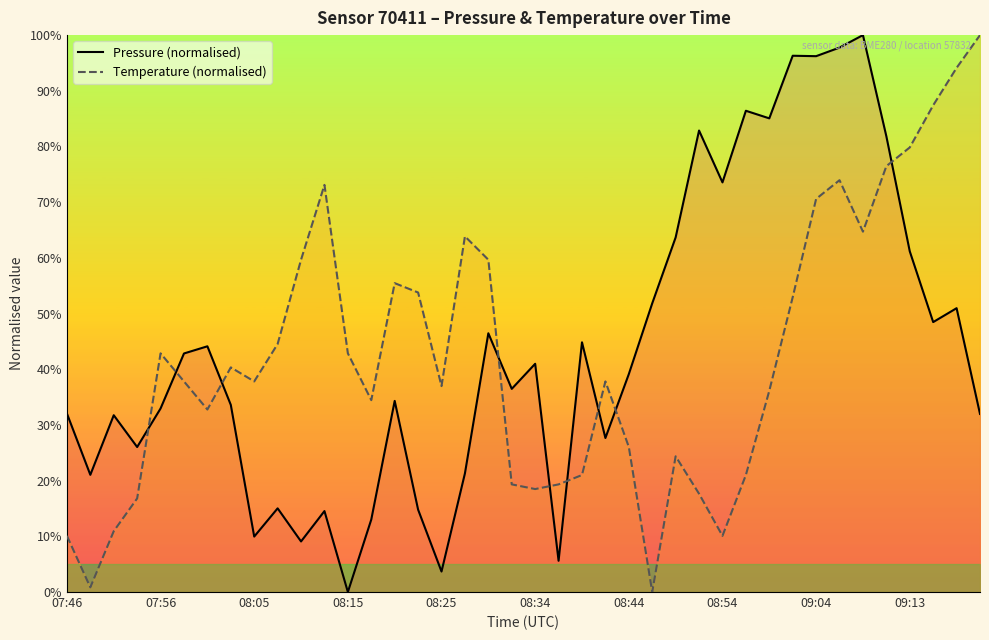

List the series in order of their peak value, lowest first.

Pressure (normalised), Temperature (normalised)